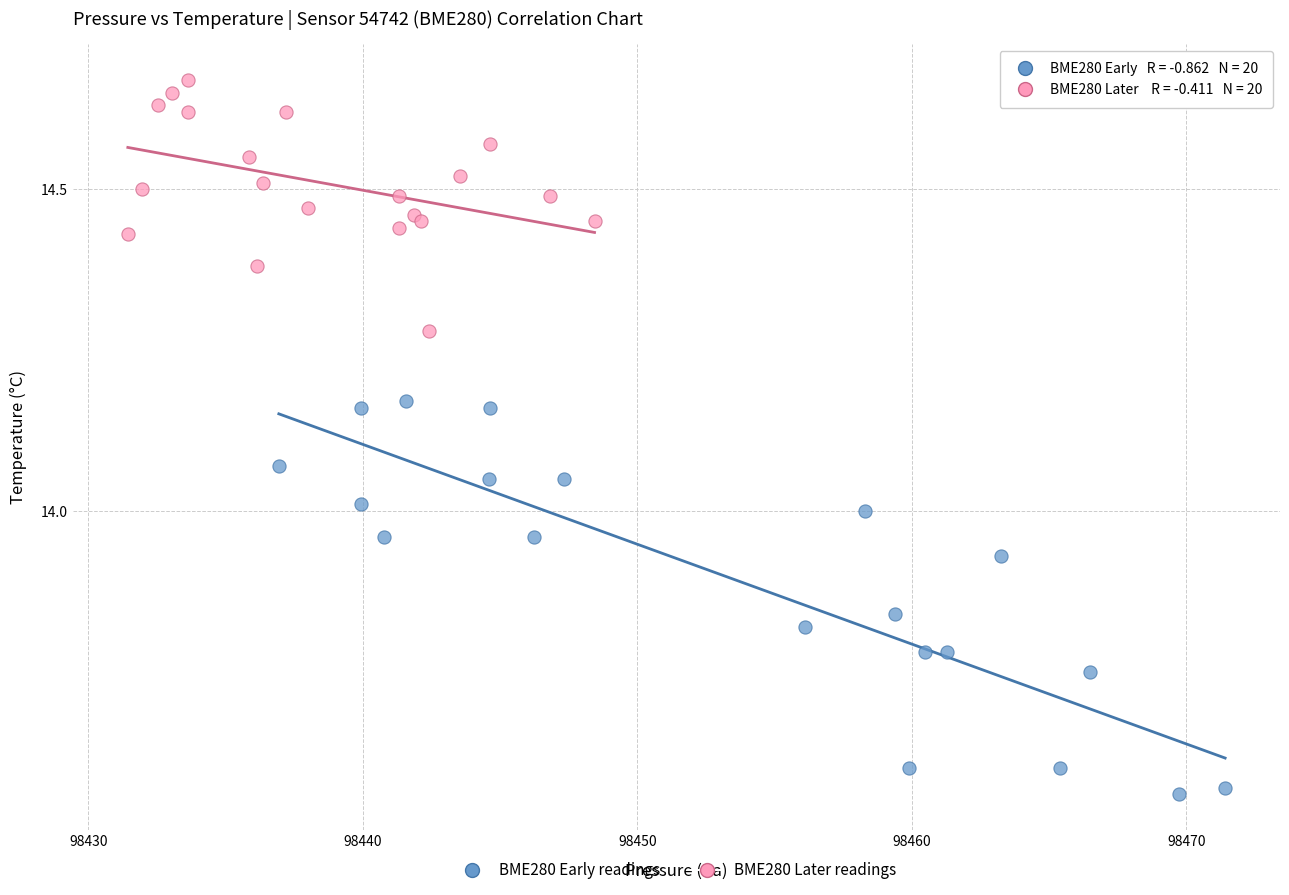

Which series has the largest Y range (max minus min)?

BME280 Early readings